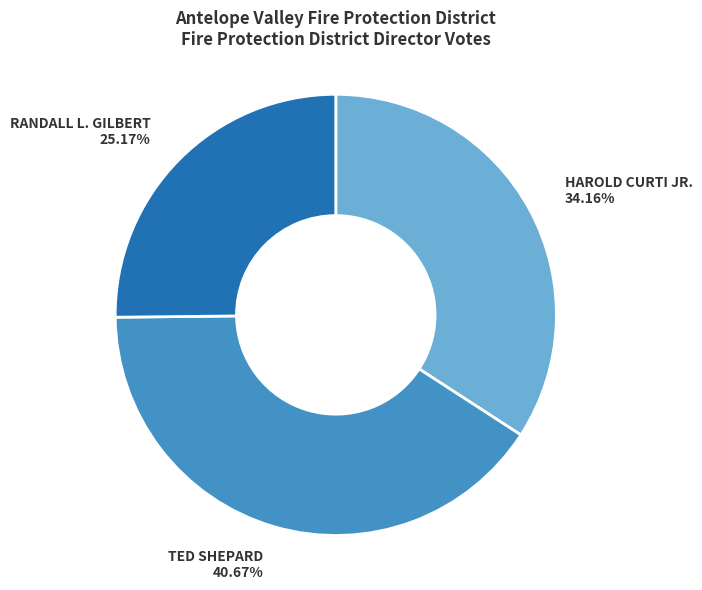

Does any single category account for the majority?

No